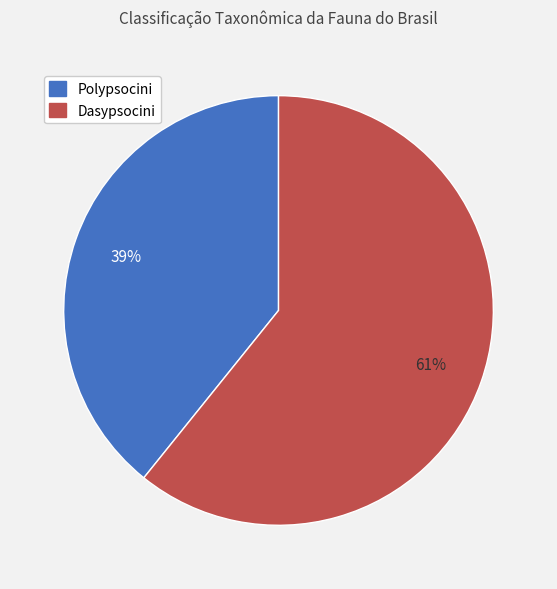

Is it true that Dasypsocini is 61% of the pie?

True